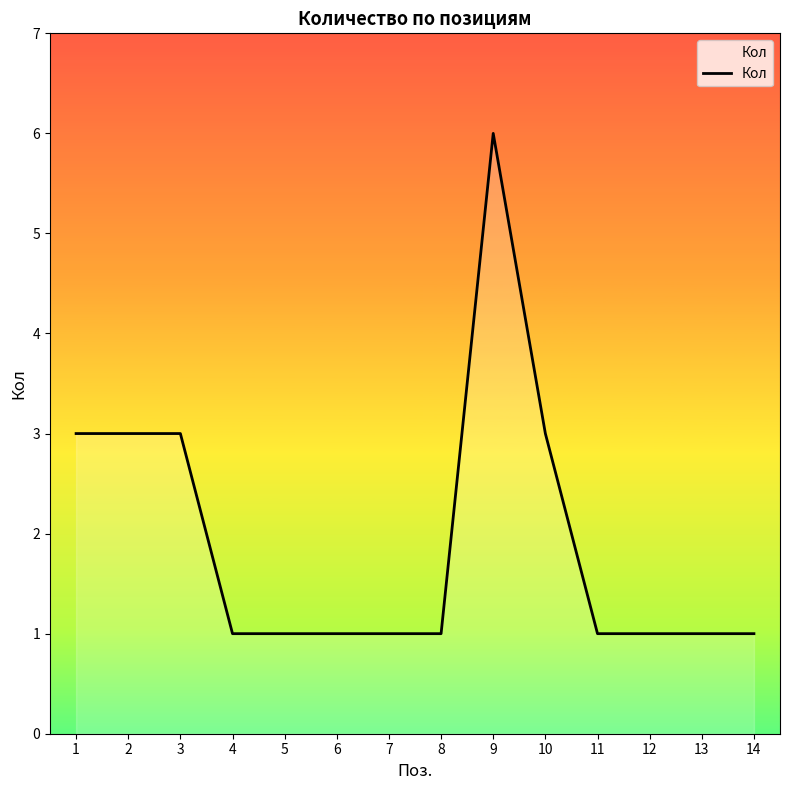

What is the smallest value displayed?

1